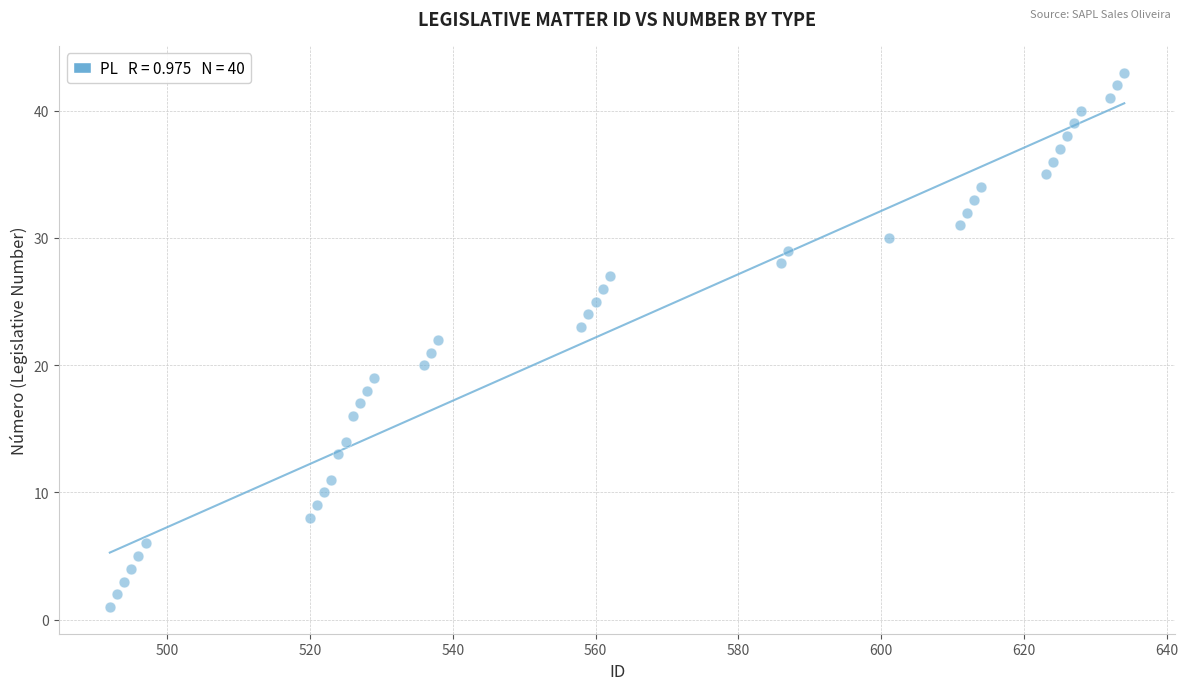

What is the range of X values (max minus min)?

142